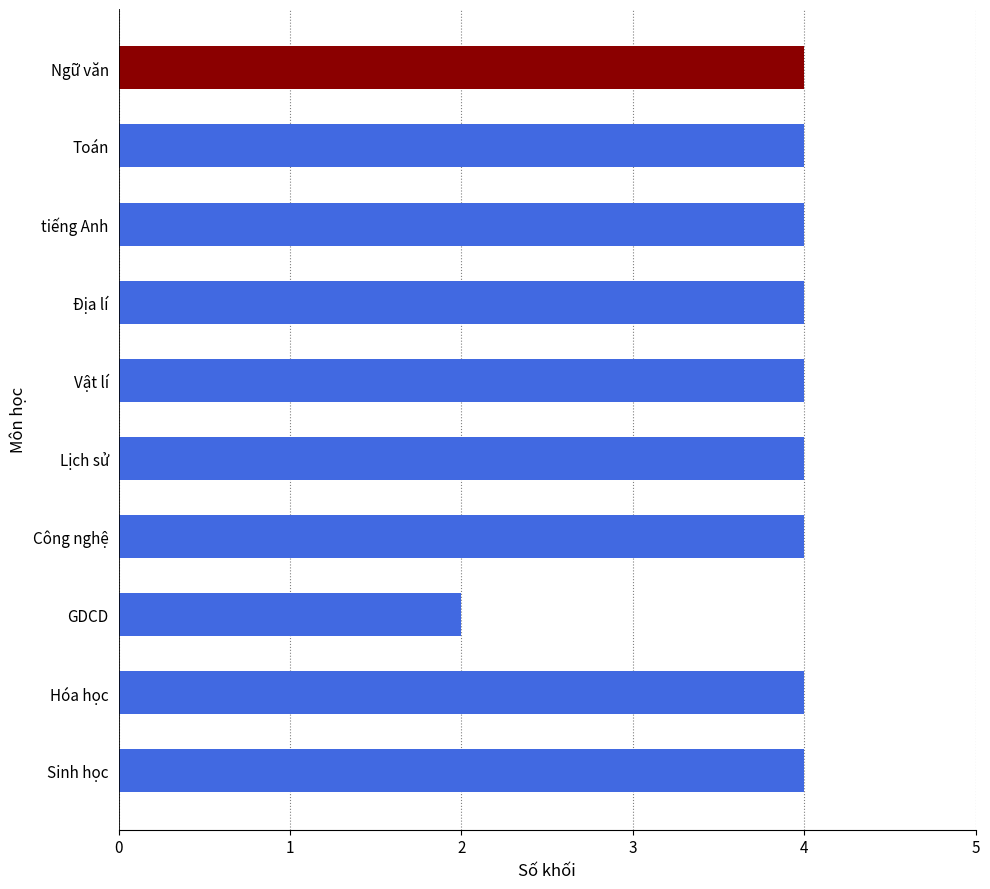

Reading right to left, extract all data points from this chart.

4	4	2	4	4	4	4	4	4	4